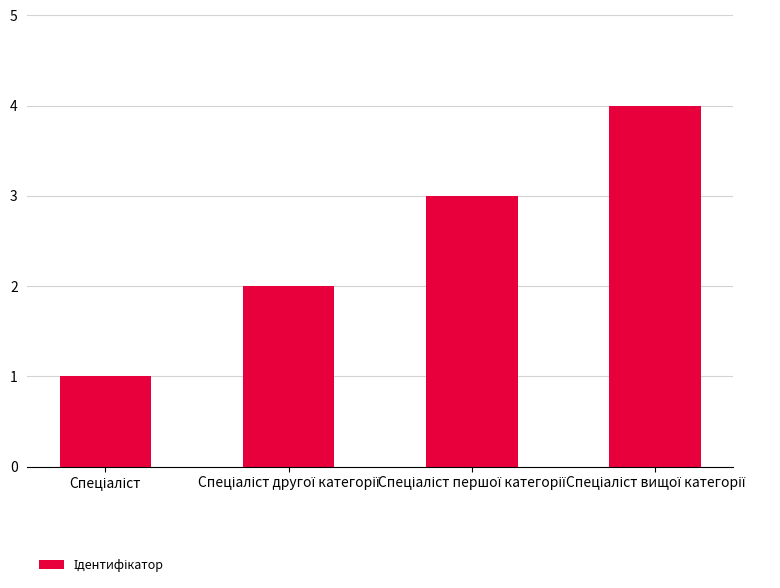

What is the greatest value displayed?

4